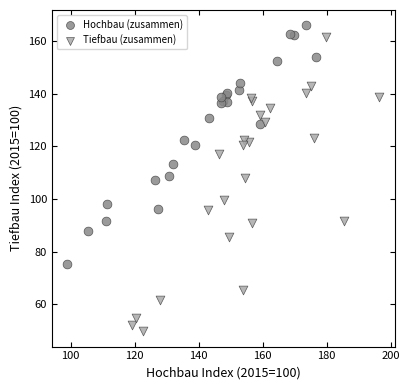

Which series reaches the minimum Y coordinate?

Tiefbau (zusammen)